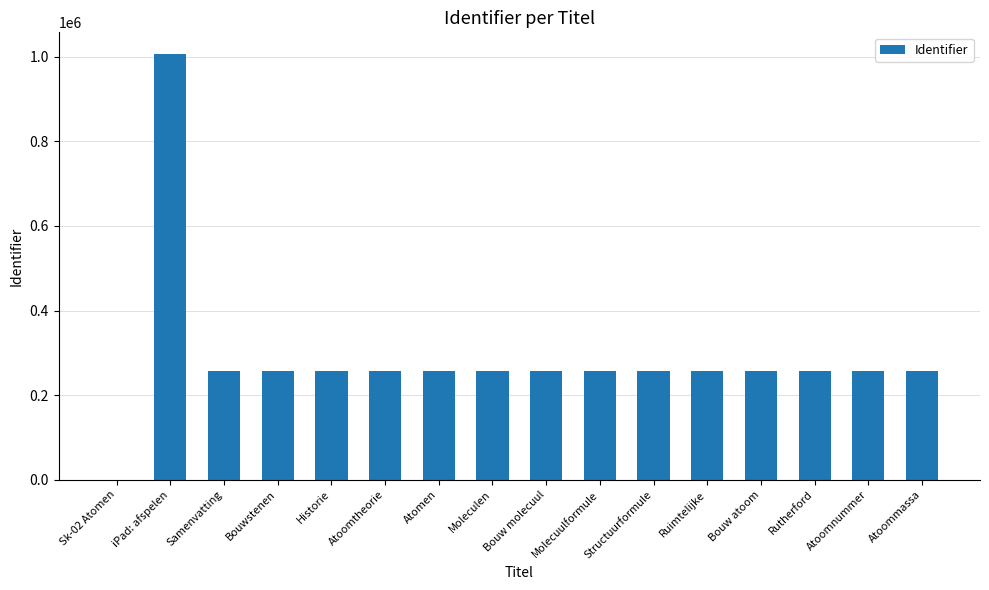

What is the greatest value displayed?

1006945